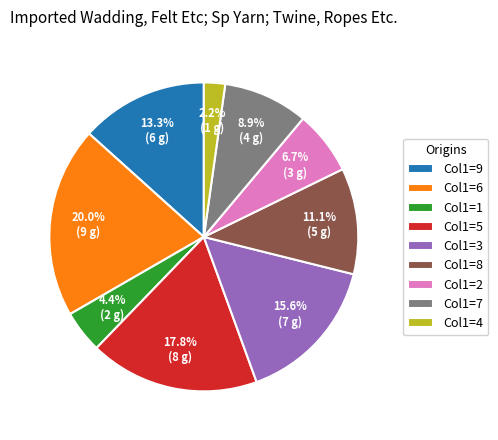

Does any single category account for the majority?

No